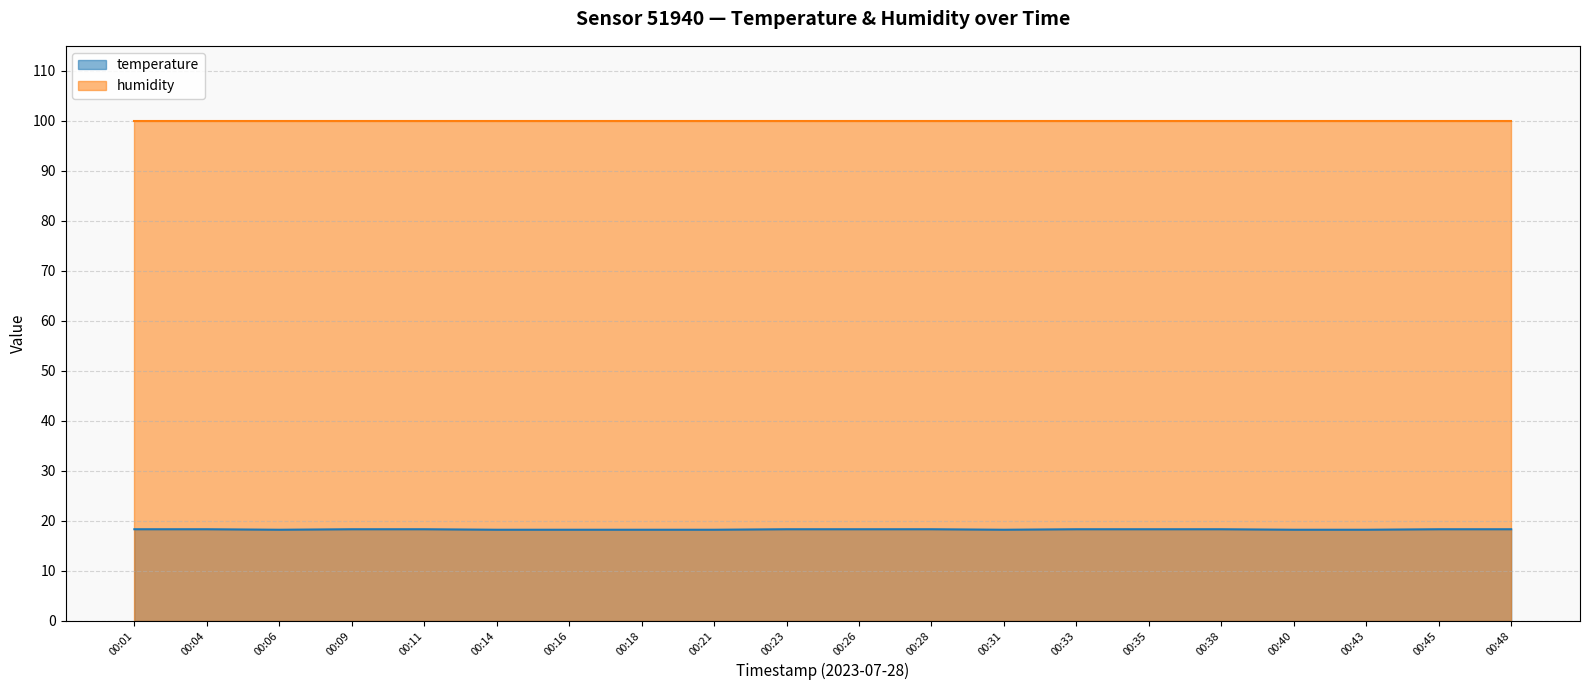

What is the smallest value displayed?

18.2